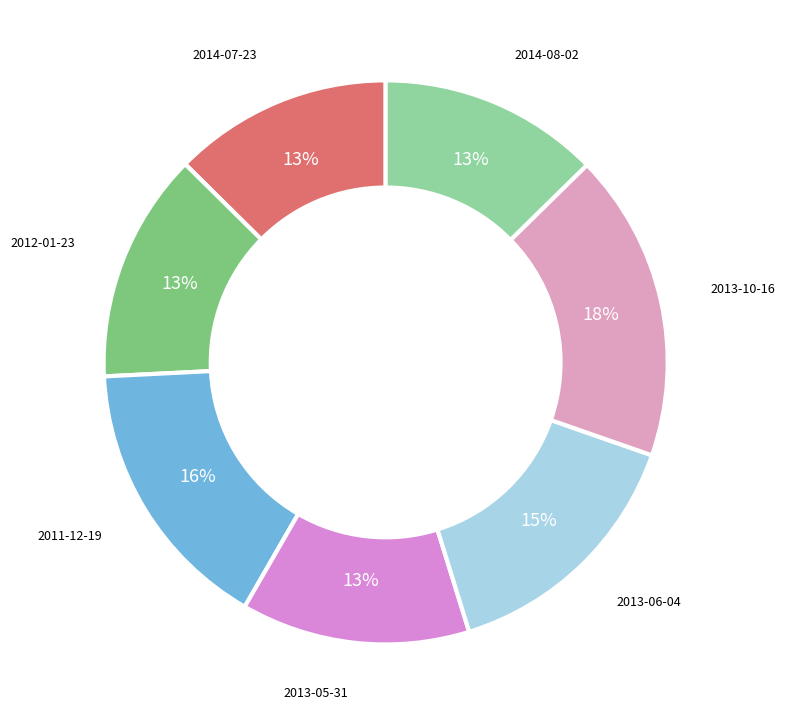

To the nearest percent, what is the difference between the largest and smallest slice percentages?

5%